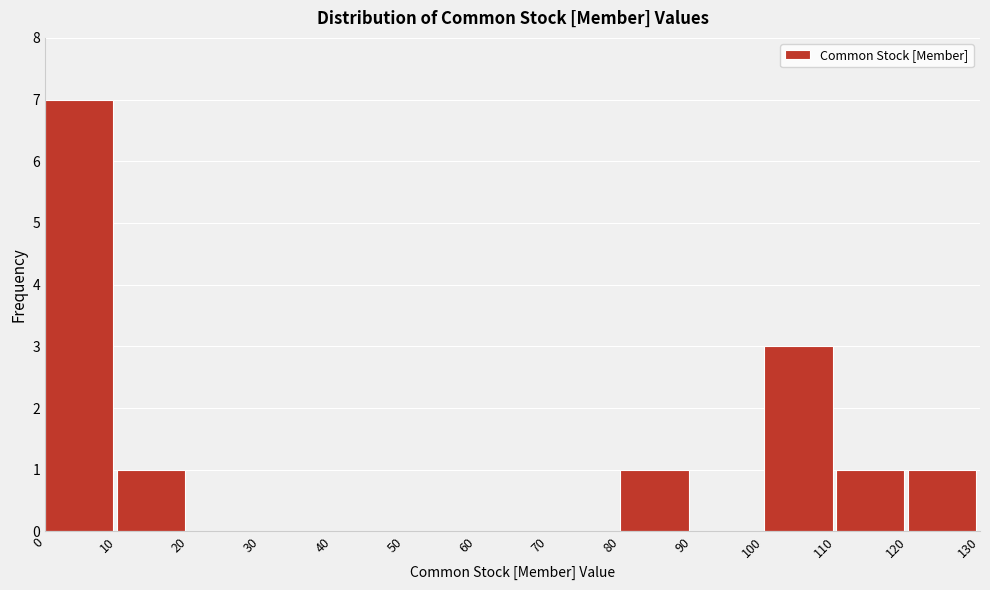

Reading left to right, list every bar in this chart as the range it spans on the x-axis followed by its height. The values are not printed on the chart, so give them approximately, as read against the axis.

0 to 10: 7
10 to 20: 1
20 to 30: 0
30 to 40: 0
40 to 50: 0
50 to 60: 0
60 to 70: 0
70 to 80: 0
80 to 90: 1
90 to 100: 0
100 to 110: 3
110 to 120: 1
120 to 130: 1